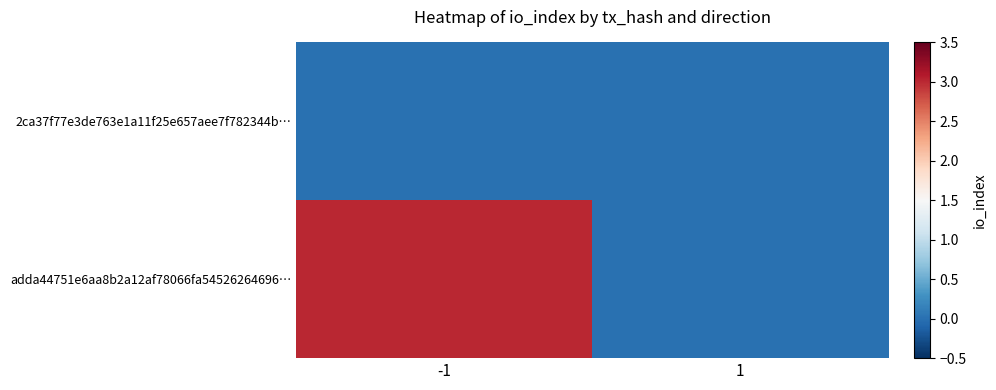

Reading right to left, what are all the values shown in this chart?

2ca37f77e3de763e1a11f25e657aee7f782344b…: 1=0	-1=0
adda44751e6aa8b2a12af78066fa54526264696…: 1=0	-1=3